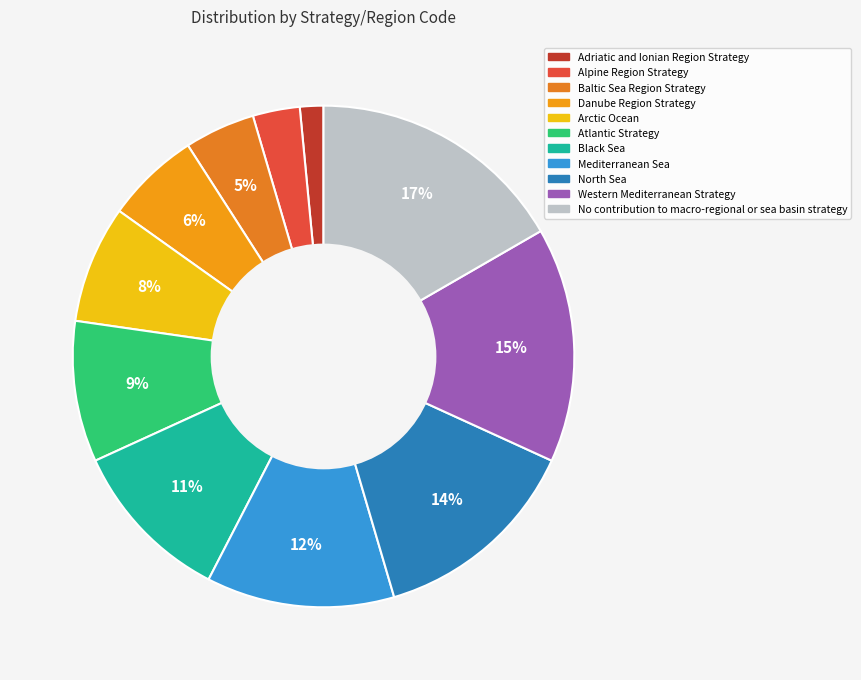

What percentage is the Mediterranean Sea slice, to the nearest percent?

12%